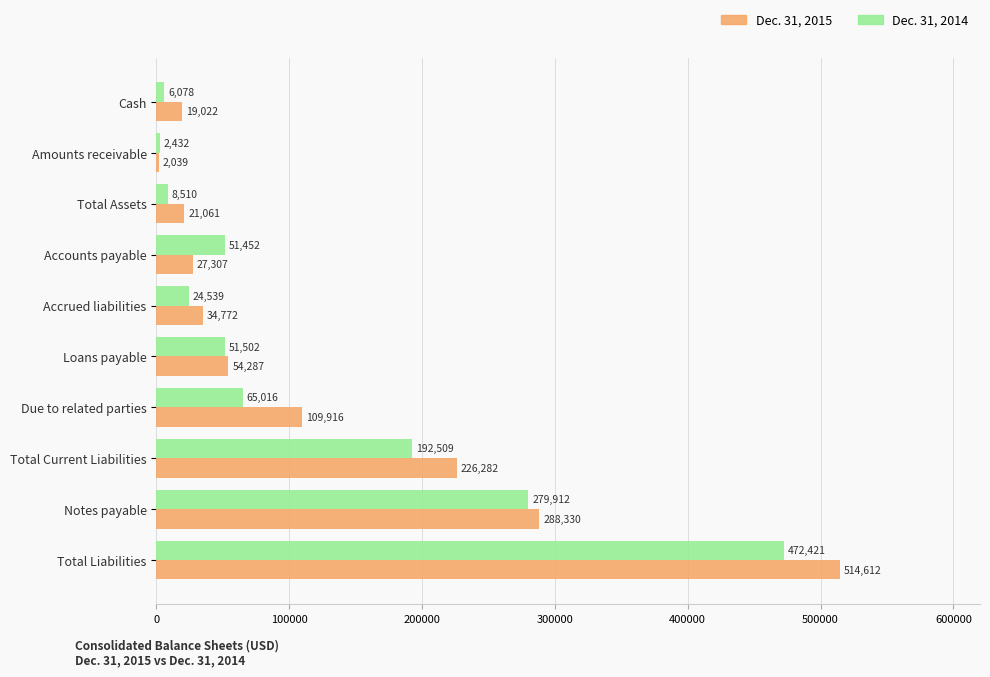

What is the minimum value shown in the chart?

2039